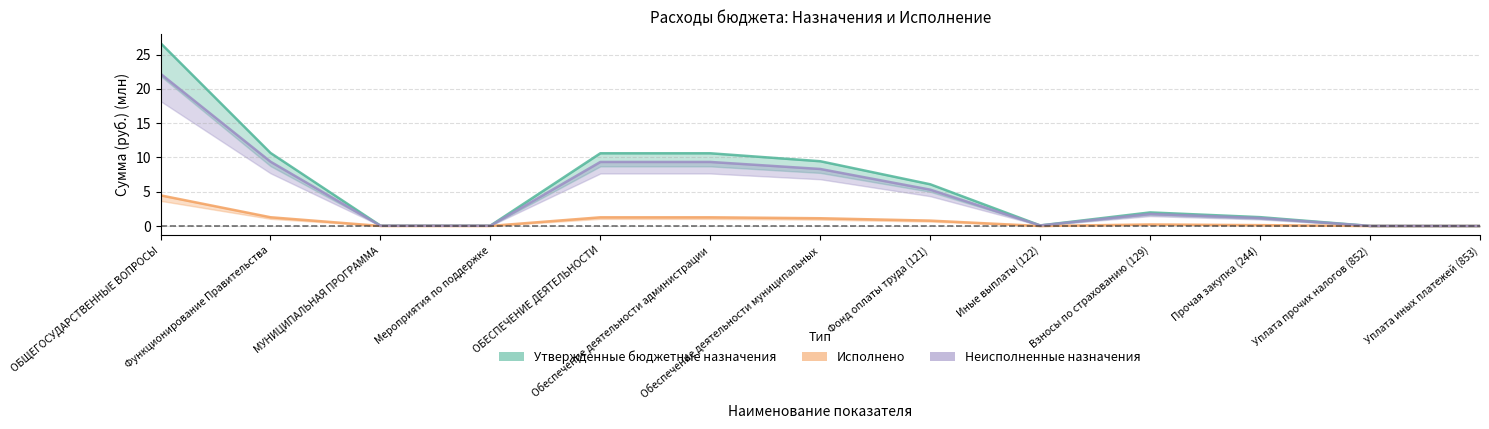

Between ОБЩЕГОСУДАРСТВЕННЫЕ ВОПРОСЫ and Фонд оплаты труда (121), which is larger?

ОБЩЕГОСУДАРСТВЕННЫЕ ВОПРОСЫ